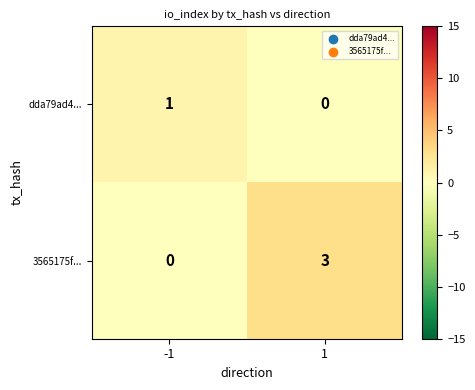

Which series has the widest spread of values?

3565175f...